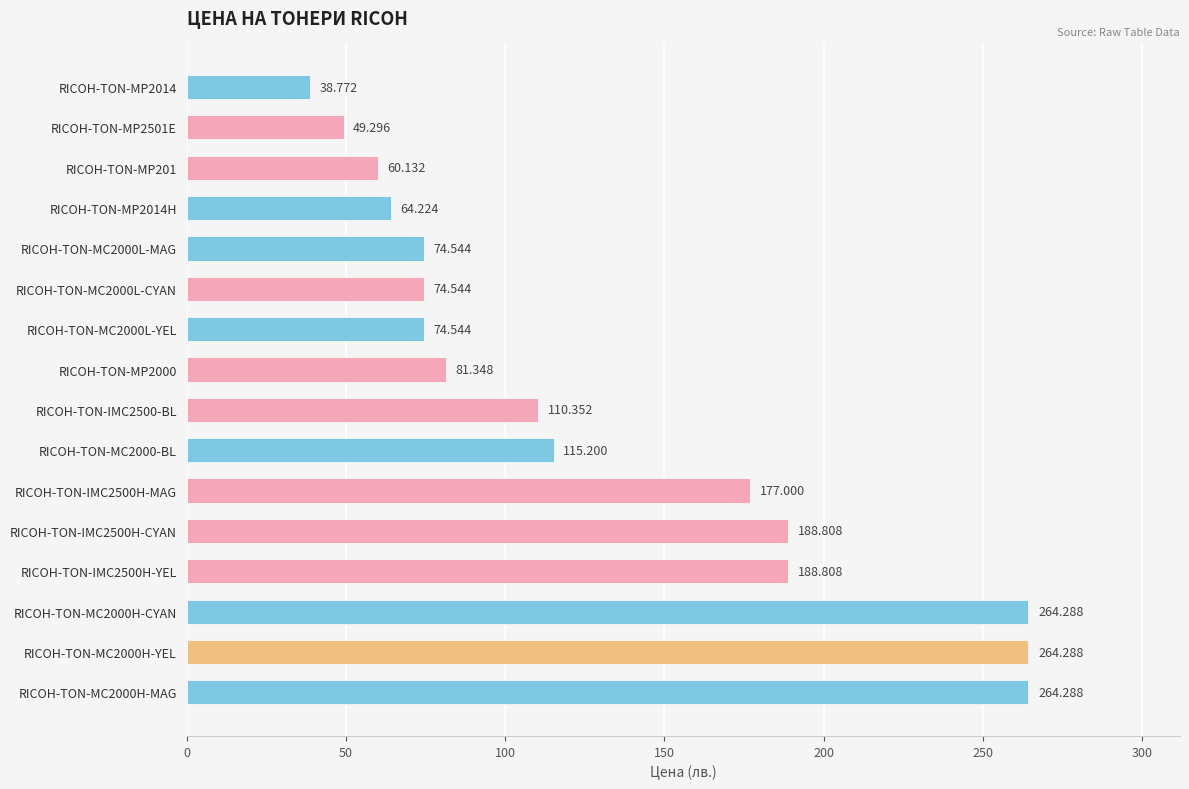

Where is the data nearest to the value 151?

RICOH-TON-IMC2500H-MAG